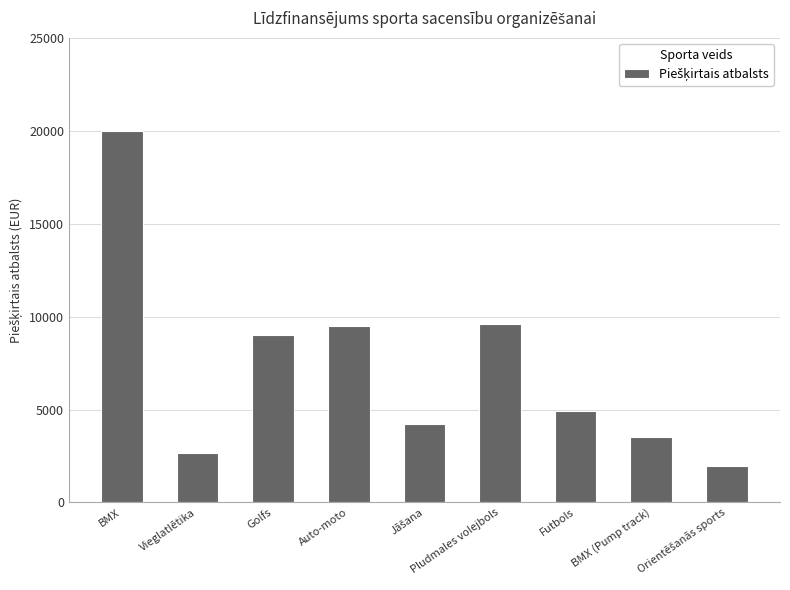

Read the value at Futbols.

4935.0